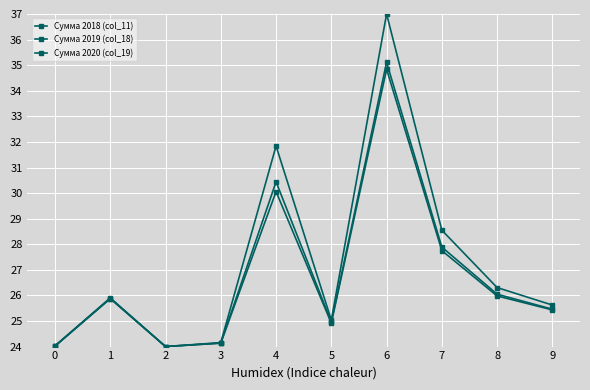

How many lines are shown in the chart?

3